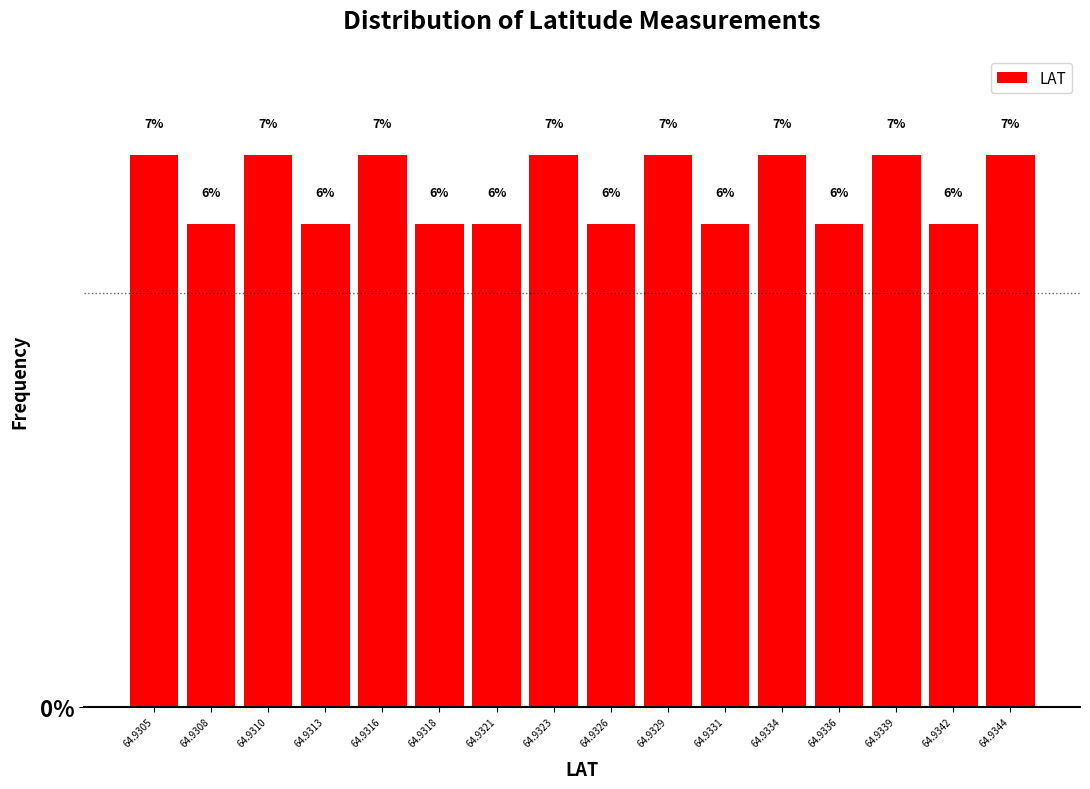

How many bars are there in total?

16